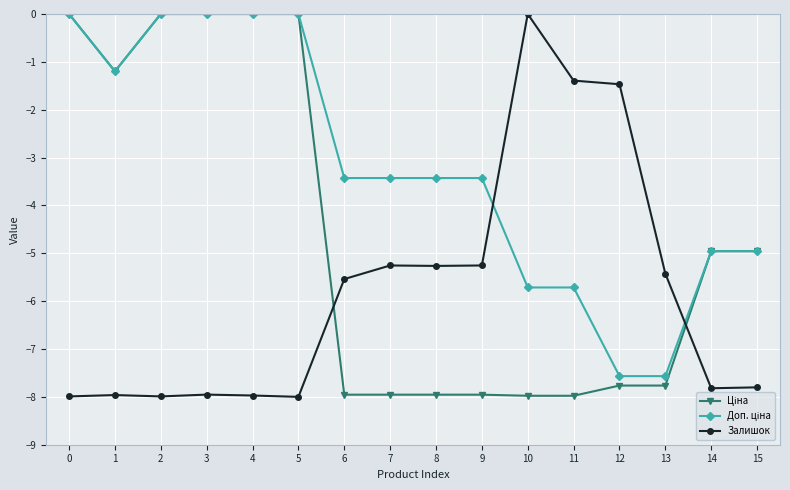

What is the value of the Залишок point at the 1st from the left?

-8.0